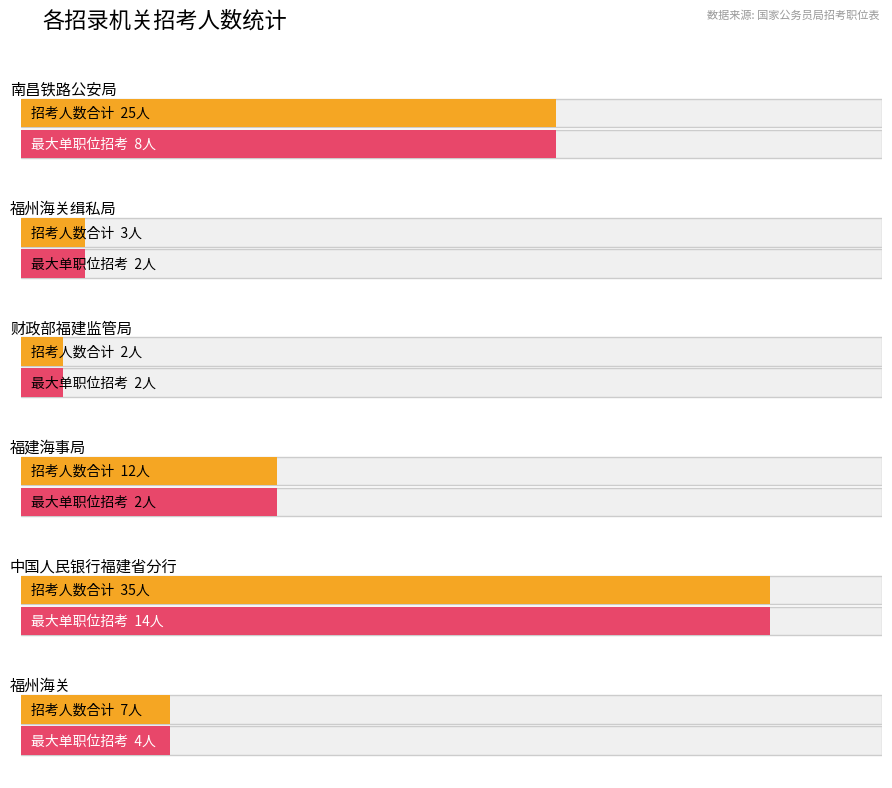

Which series has the largest total across all categories?

招考人数